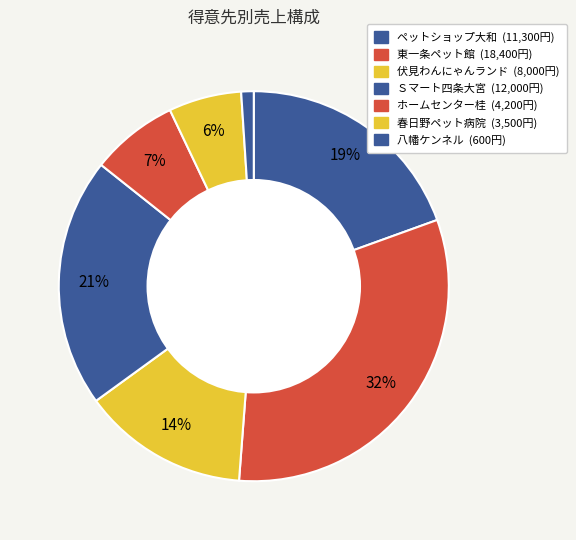

Does any single category account for the majority?

No